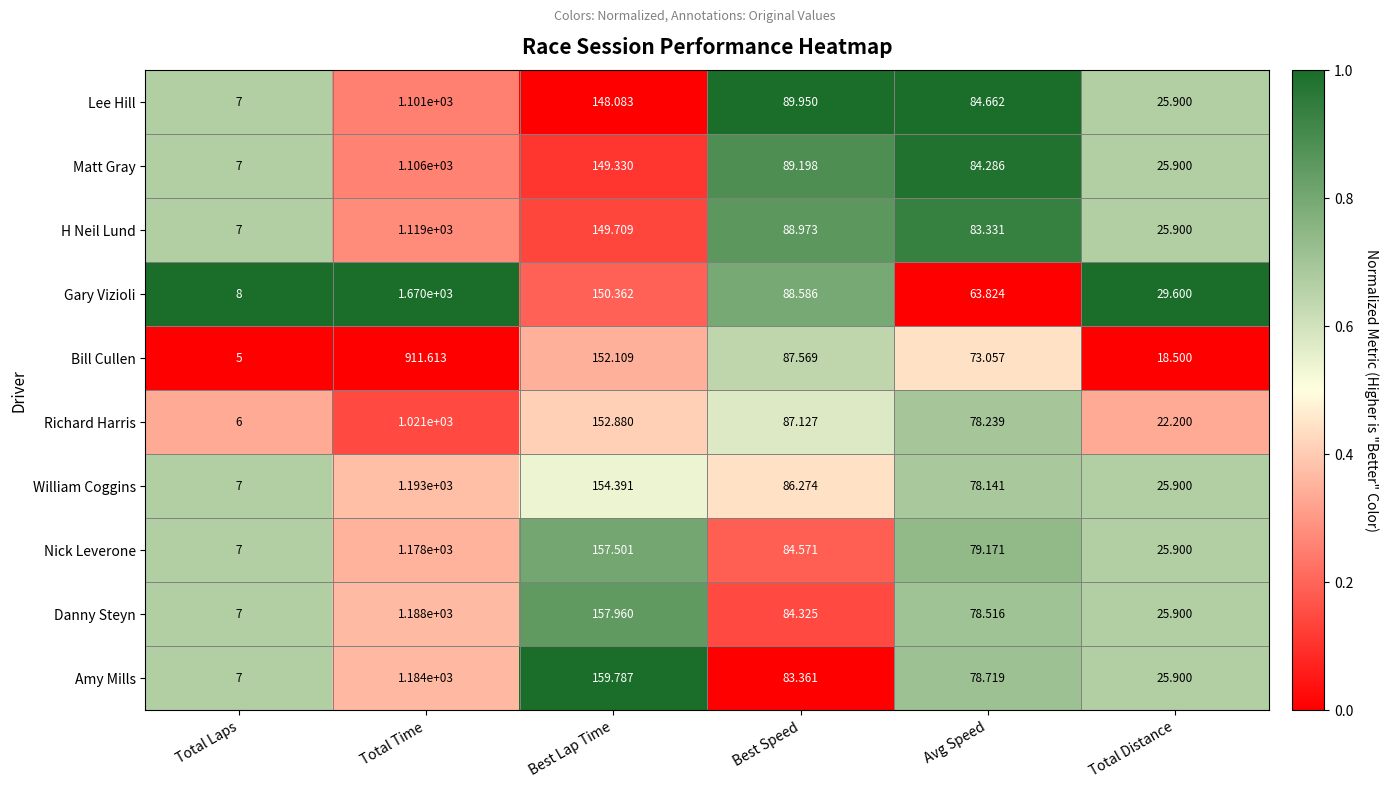

What is the total value across all series at Total Distance?

251.6